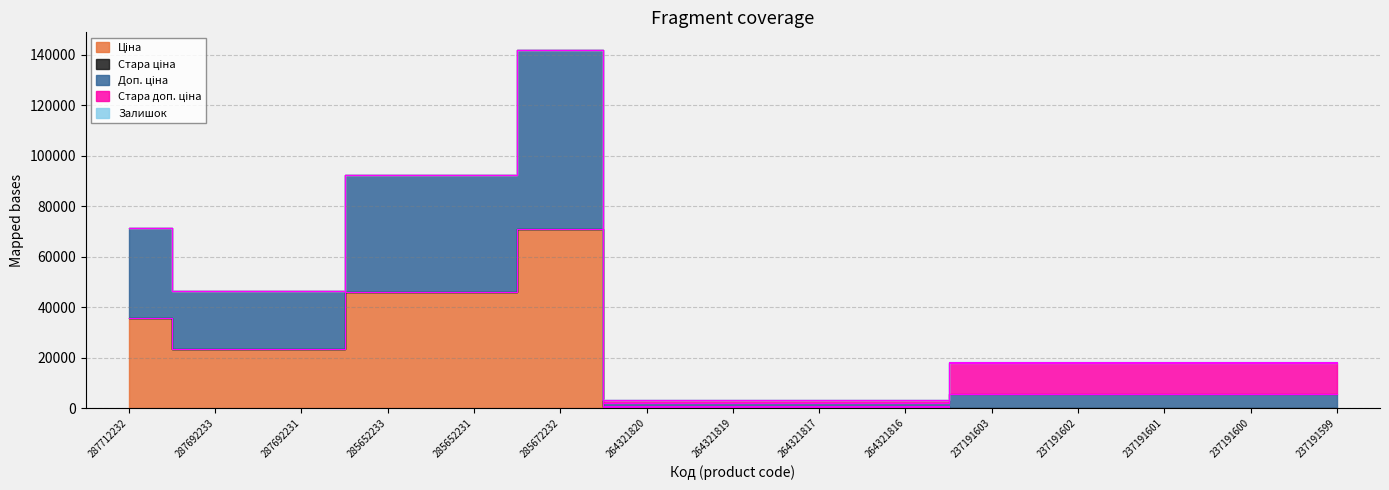

What are all the series names shown in the legend?

Ціна, Стара ціна, Доп. ціна, Стара доп. ціна, Залишок